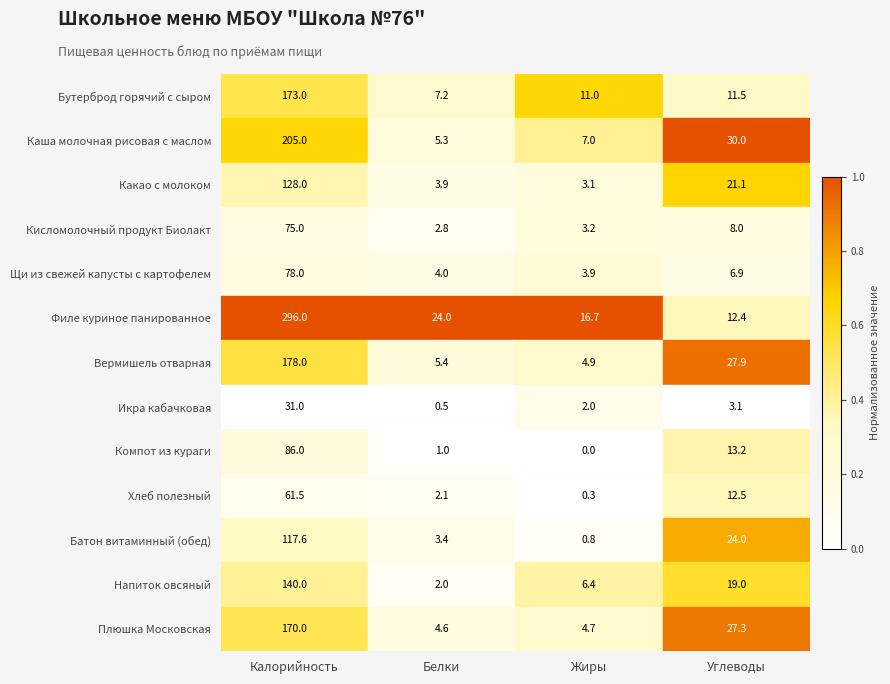

Rank the series by their maximum value, from highest to lowest.

Филе куриное панированное, Каша молочная рисовая с маслом, Вермишель отварная, Бутерброд горячий с сыром, Плюшка Московская, Напиток овсяный, Какао с молоком, Батон витаминный (обед), Компот из кураги, Щи из свежей капусты с картофелем, Кисломолочный продукт Биолакт, Хлеб полезный, Икра кабачковая